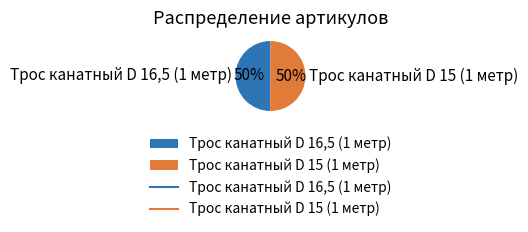

Is it true that Трос канатный D 15 (1 метр) is 50% of the pie?

True